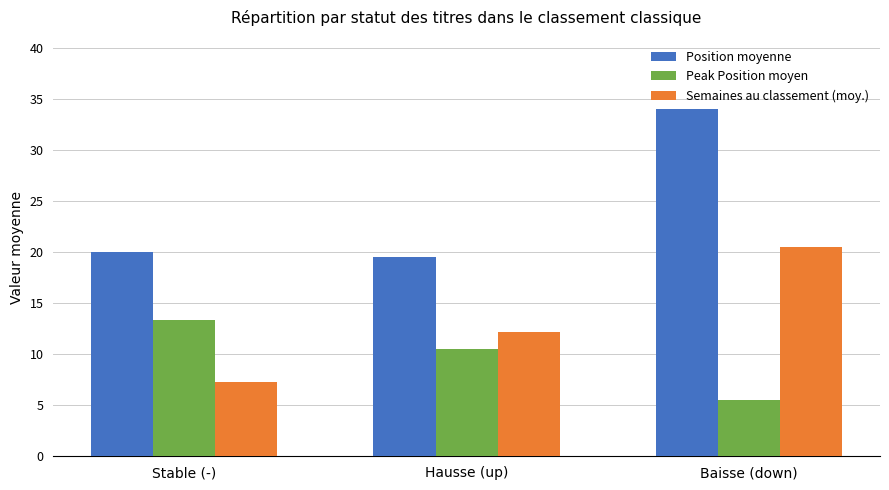

Which category has the lowest value across all series?

Baisse (down)